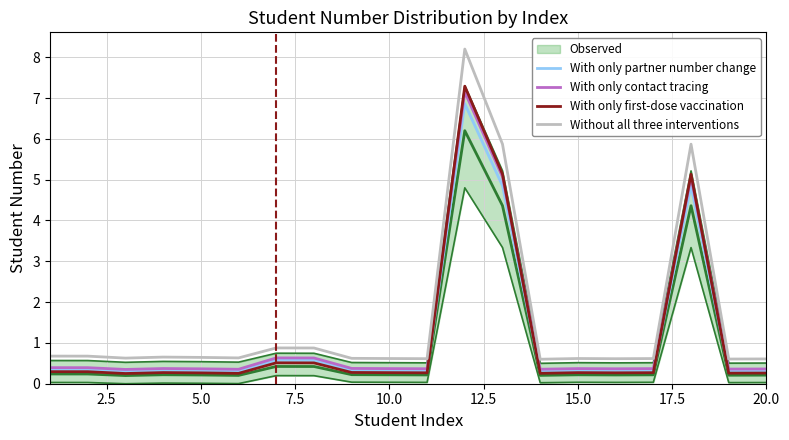

What is the maximum value for Without all three interventions?

8.2